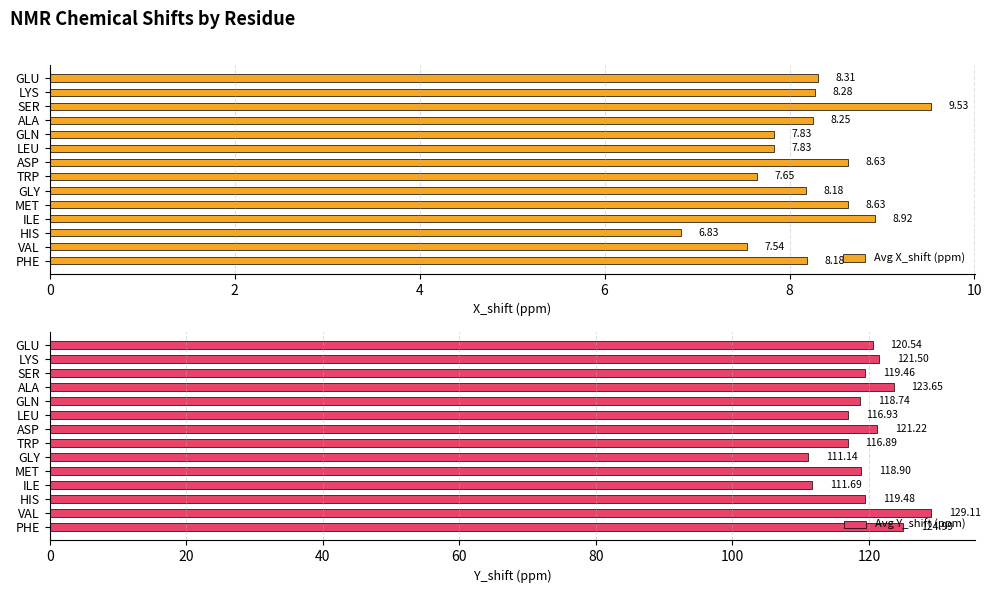

The value of Avg X_shift (ppm) at 13 is 8.2. True or false?

True